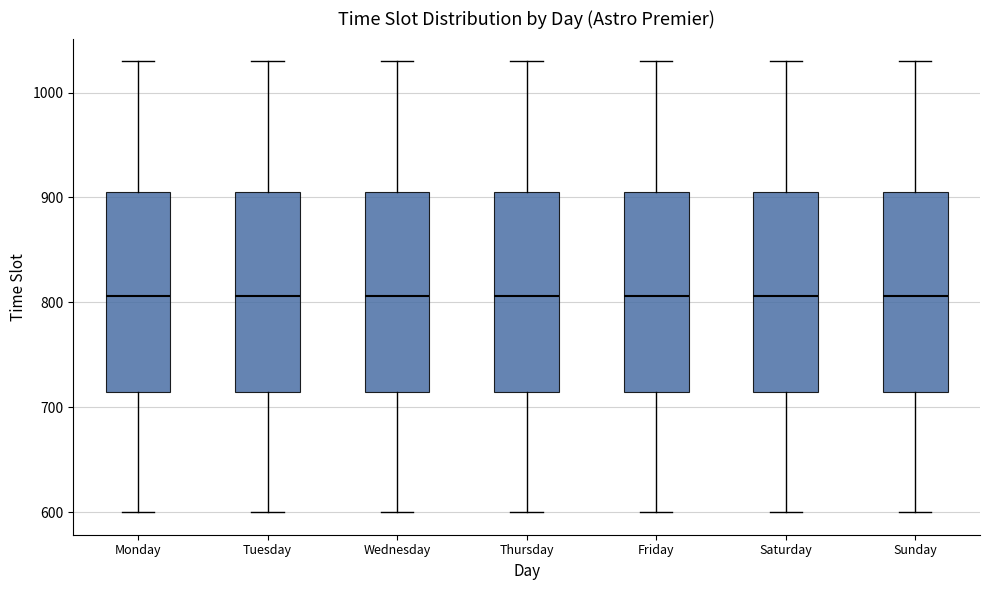

Reading left to right, transcribe this box plot: for each box, give where its median line is, the range the box spans, and where its two whiskers end, as read against the y-axis. The values are not printed on the chart, so give them approximately, as read against the axis.

Monday: median 810, box 720 to 910, whiskers 600 to 1030
Tuesday: median 810, box 720 to 910, whiskers 600 to 1030
Wednesday: median 810, box 720 to 910, whiskers 600 to 1030
Thursday: median 810, box 720 to 910, whiskers 600 to 1030
Friday: median 810, box 720 to 910, whiskers 600 to 1030
Saturday: median 810, box 720 to 910, whiskers 600 to 1030
Sunday: median 810, box 720 to 910, whiskers 600 to 1030